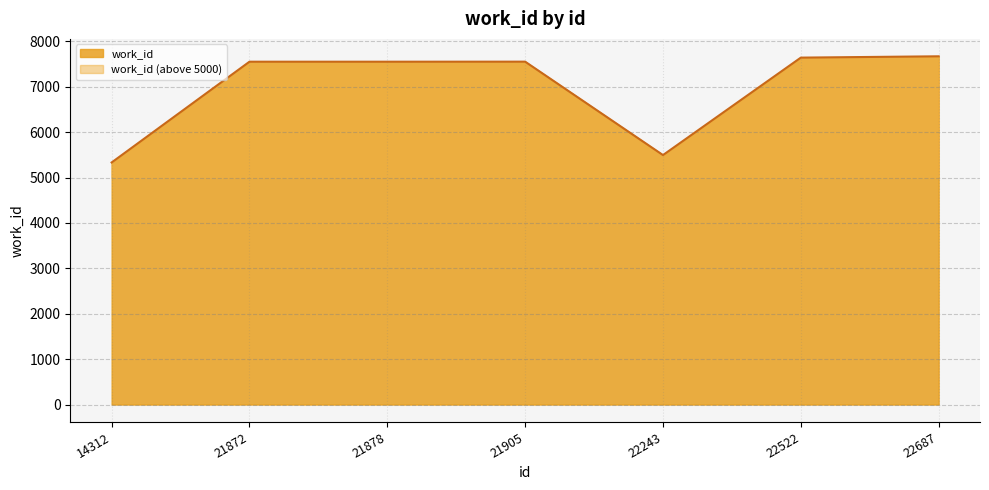

Where is the first local maximum?

21905